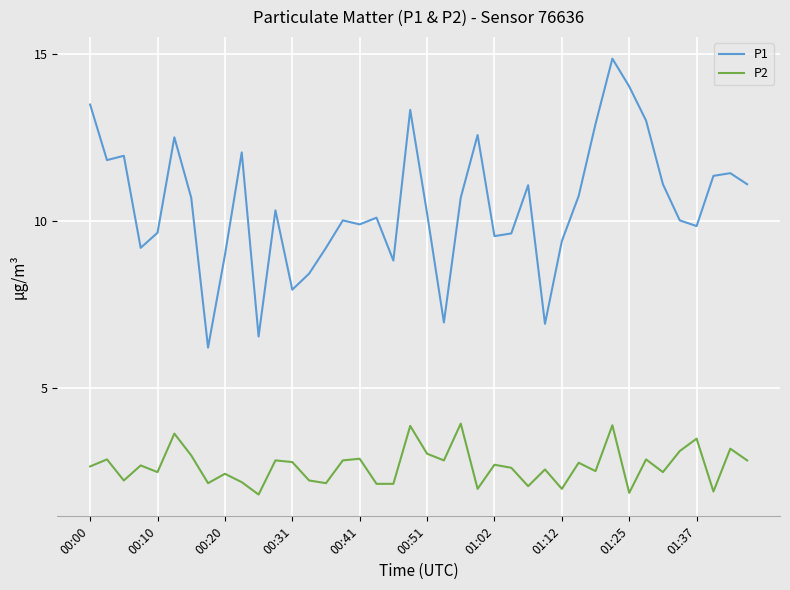

Is this an area chart (filled region under the line)?

No